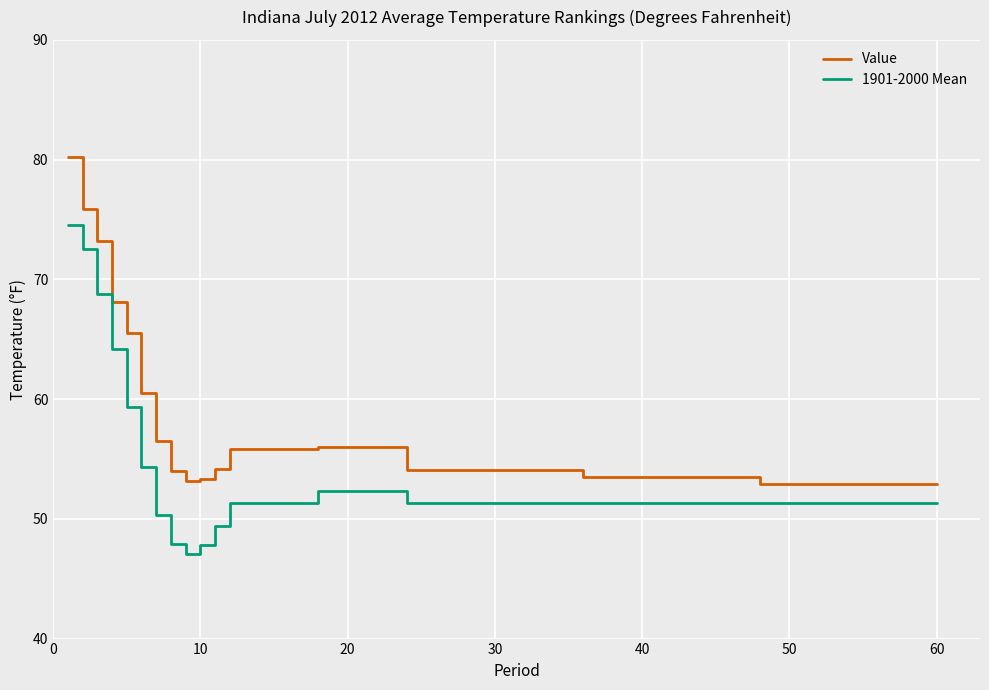

What is the sum of all 1901-2000 Mean values?

944.9